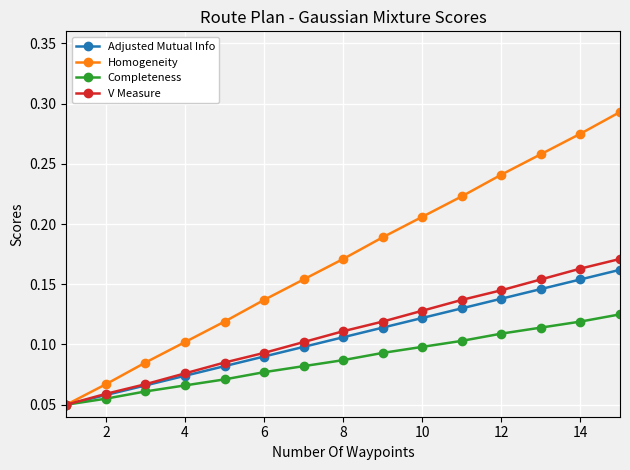

At how many categories does at least one series exceed 0?

15